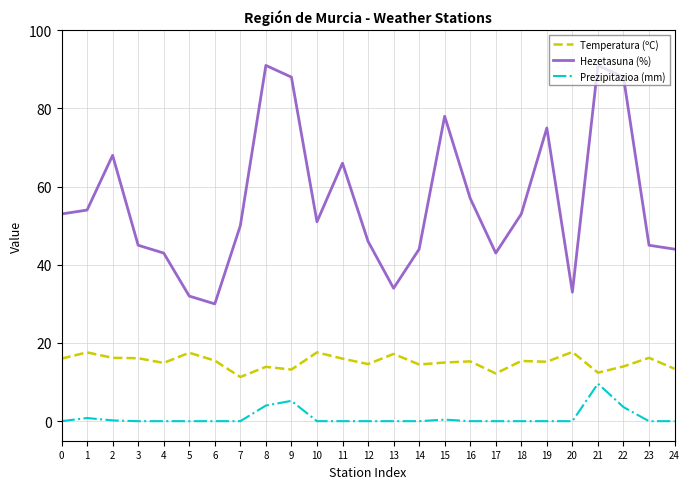

True or false: Temperatura (ºC) and Prezipitazioa (mm) intersect in this chart.

False